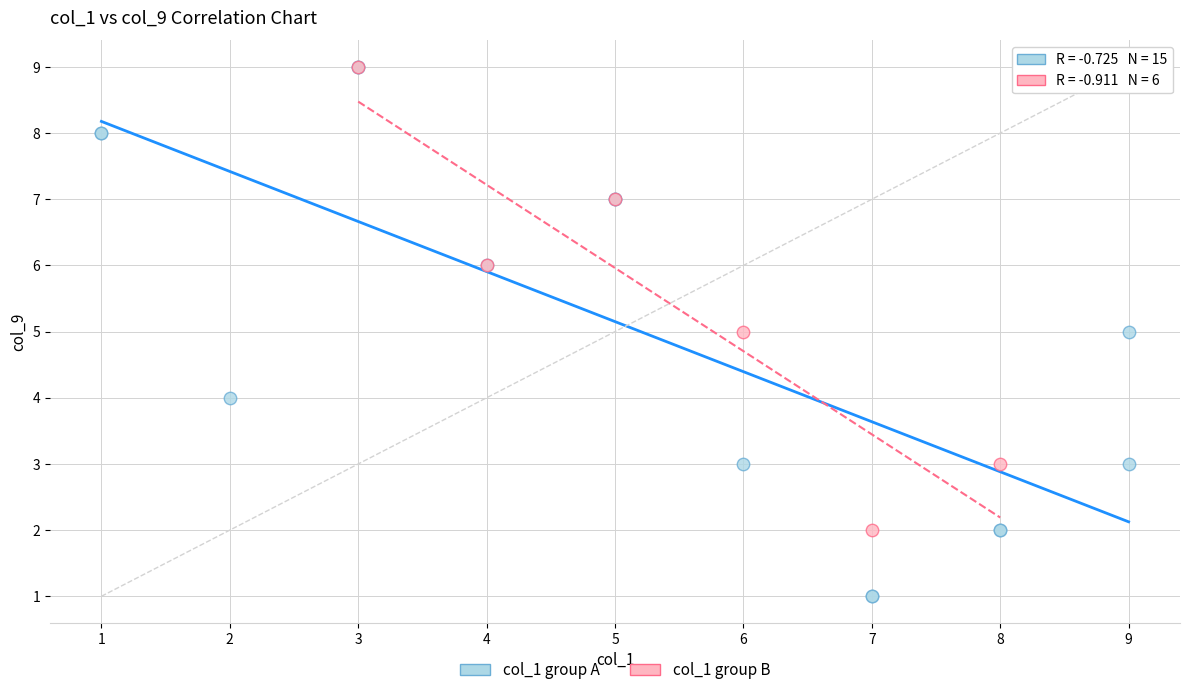

Which series has the largest Y range (max minus min)?

col_1 group A